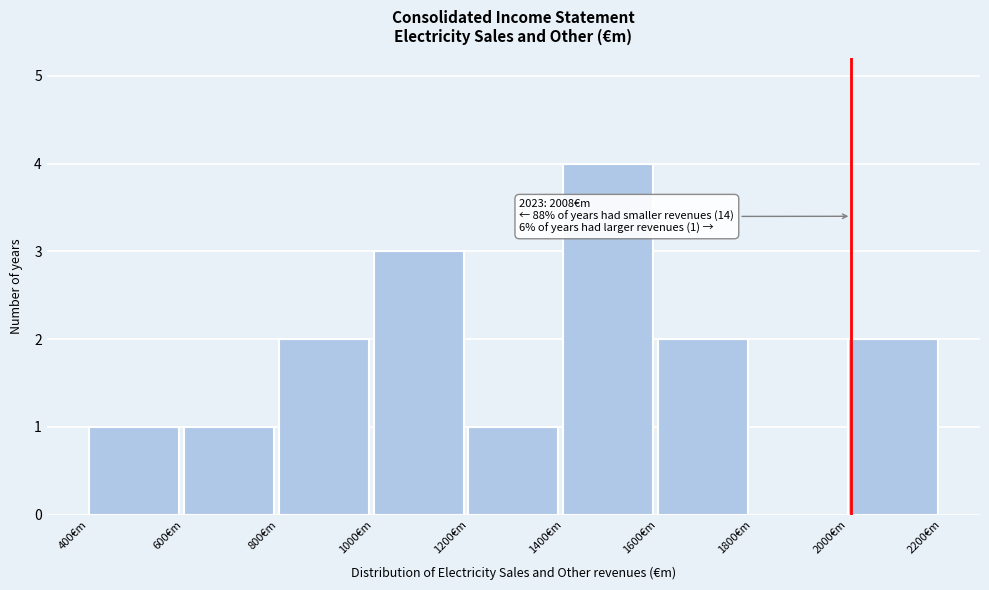

Over which range of the x-axis is the bar tallest?

1400 to 1600